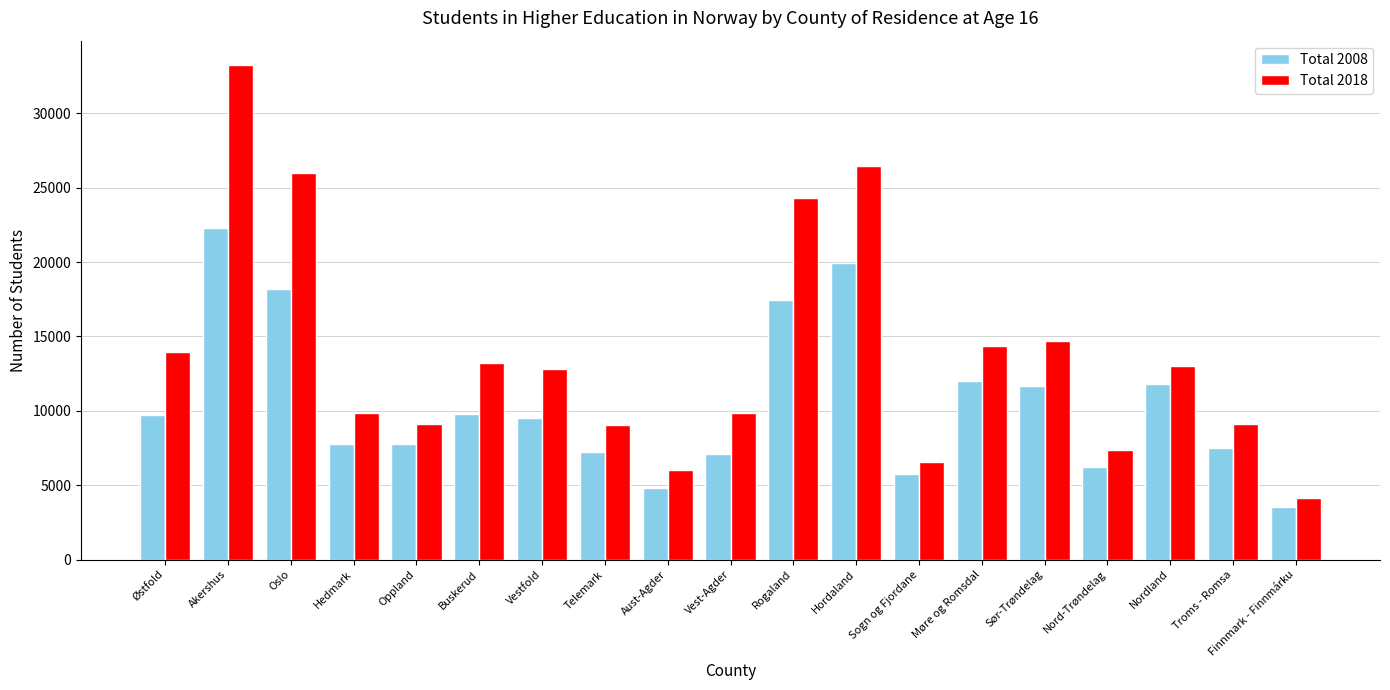

Where is Total 2018 nearest to the value 18661?

Sør-Trøndelag